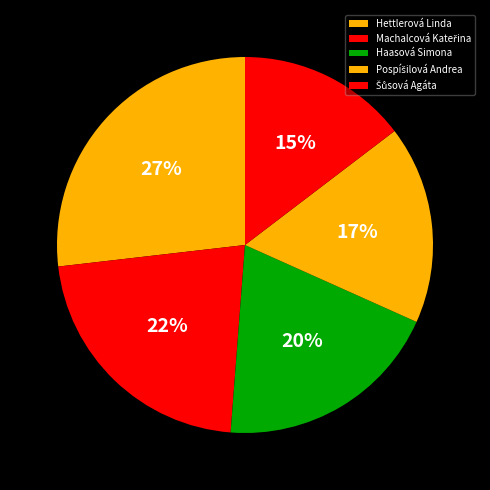

How many segments does this pie chart have?

5